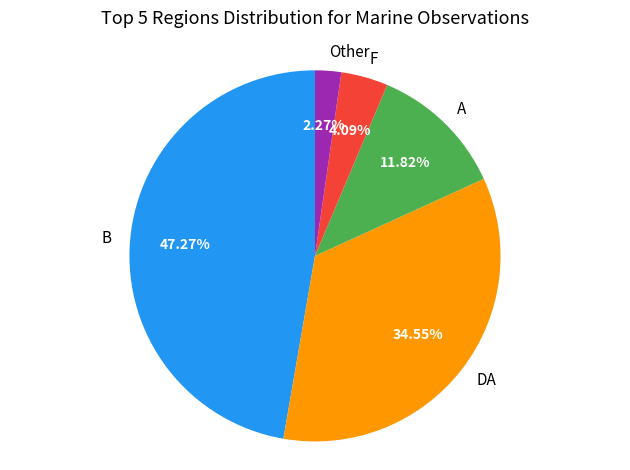

To the nearest percent, what is the difference between the largest and smallest slice percentages?

45%